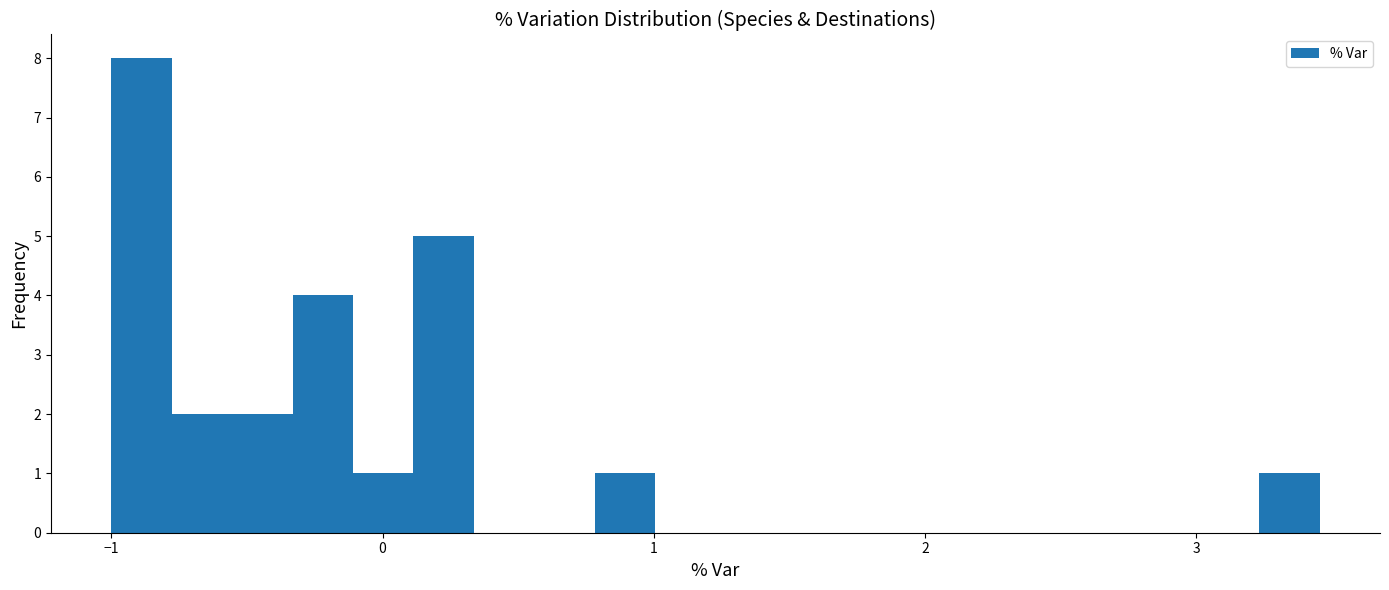

Read against the x-axis, roughly where is the centre of the tallest bar?

-0.9